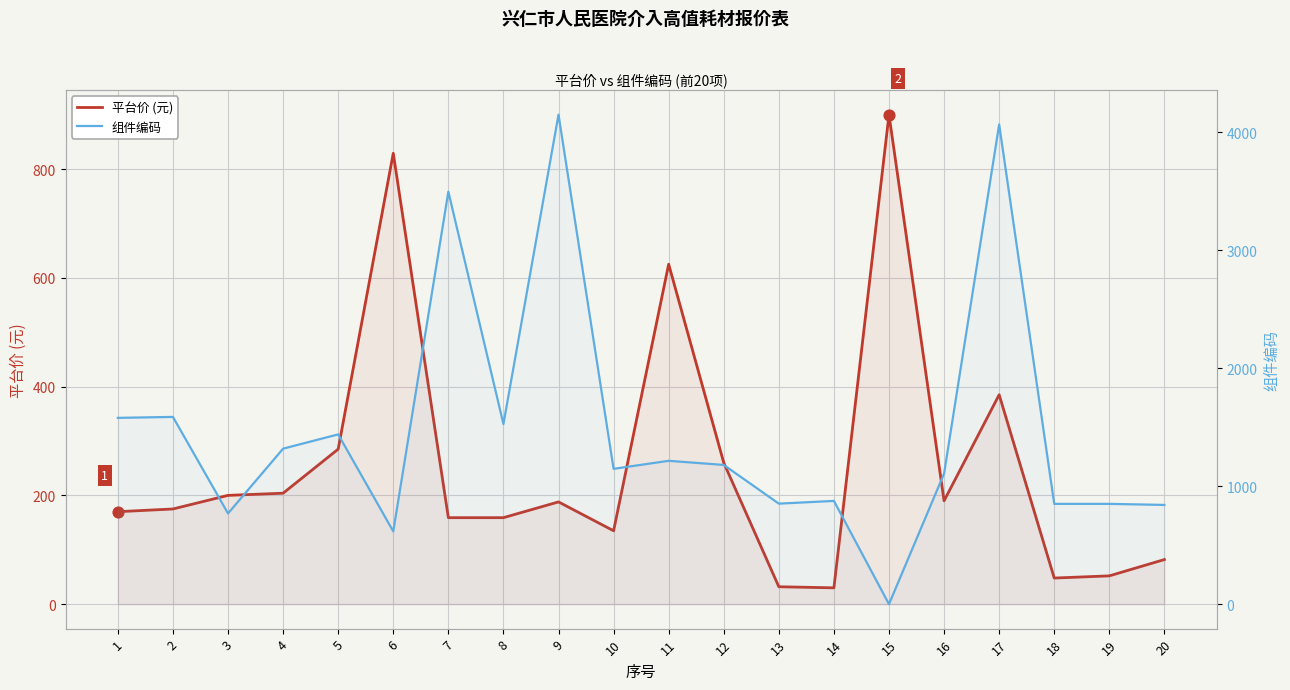

What are all the series names shown in the legend?

平台价 (元), 组件编码